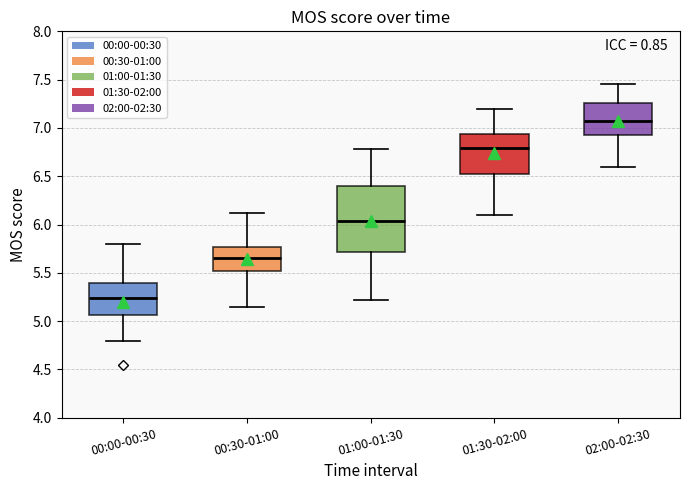

Reading left to right, transcribe this box plot: for each box, give where its median line is, the range the box spans, and where its two whiskers end, as read against the y-axis. The values are not printed on the chart, so give them approximately, as read against the axis.

00:00-00:30: median 5.25, box 5.05 to 5.40, whiskers 4.80 to 5.80
00:30-01:00: median 5.65, box 5.50 to 5.75, whiskers 5.15 to 6.10
01:00-01:30: median 6.05, box 5.70 to 6.40, whiskers 5.20 to 6.80
01:30-02:00: median 6.80, box 6.55 to 6.95, whiskers 6.10 to 7.20
02:00-02:30: median 7.10, box 6.95 to 7.25, whiskers 6.60 to 7.45